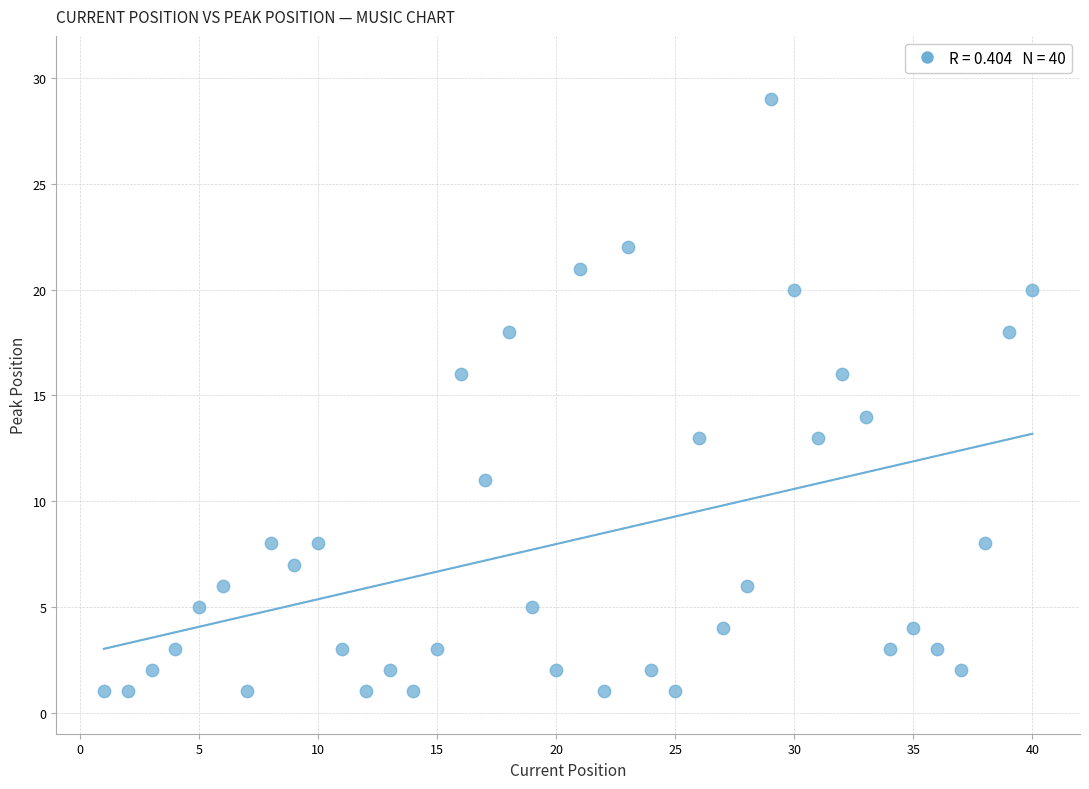

What is the range of Y values (max minus min)?

28